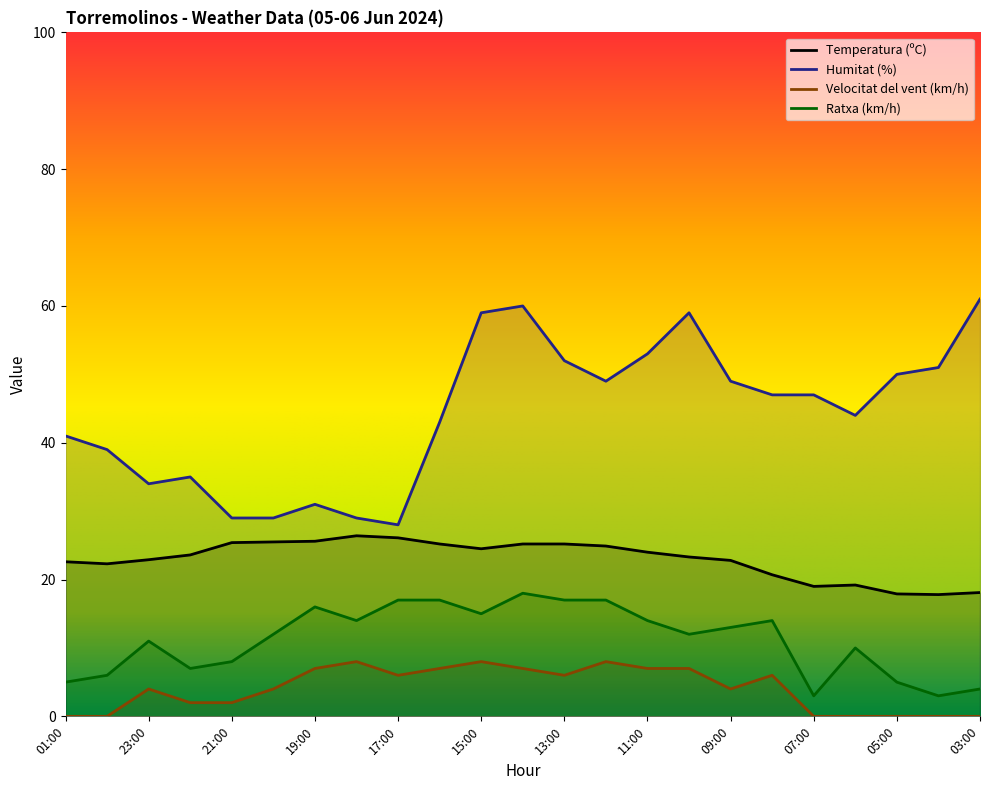

What is the difference between the highest and lowest values at 06:00?

44.0